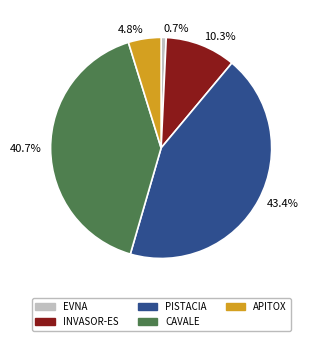

Which has a higher value, INVASOR-ES or CAVALE?

CAVALE